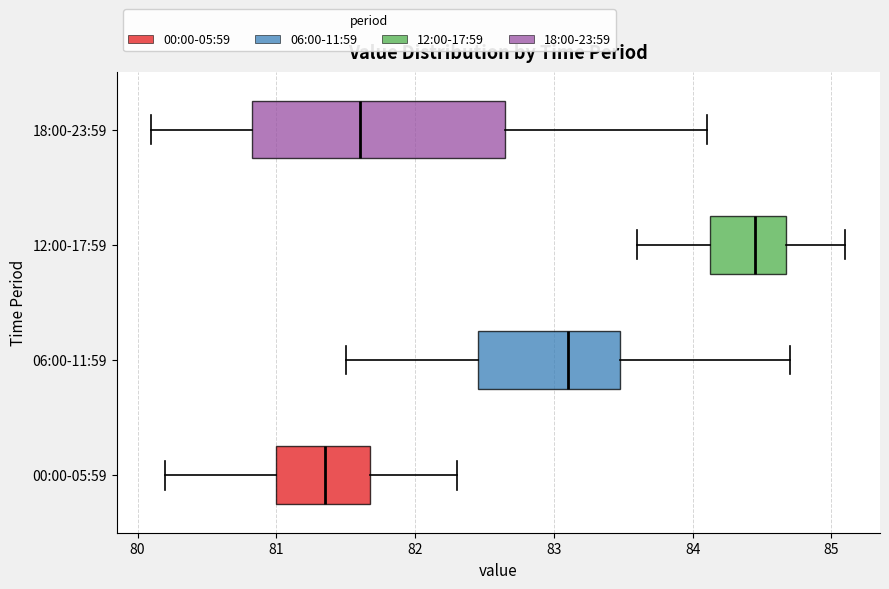

Which box has the furthest to the left median line?

00:00-05:59